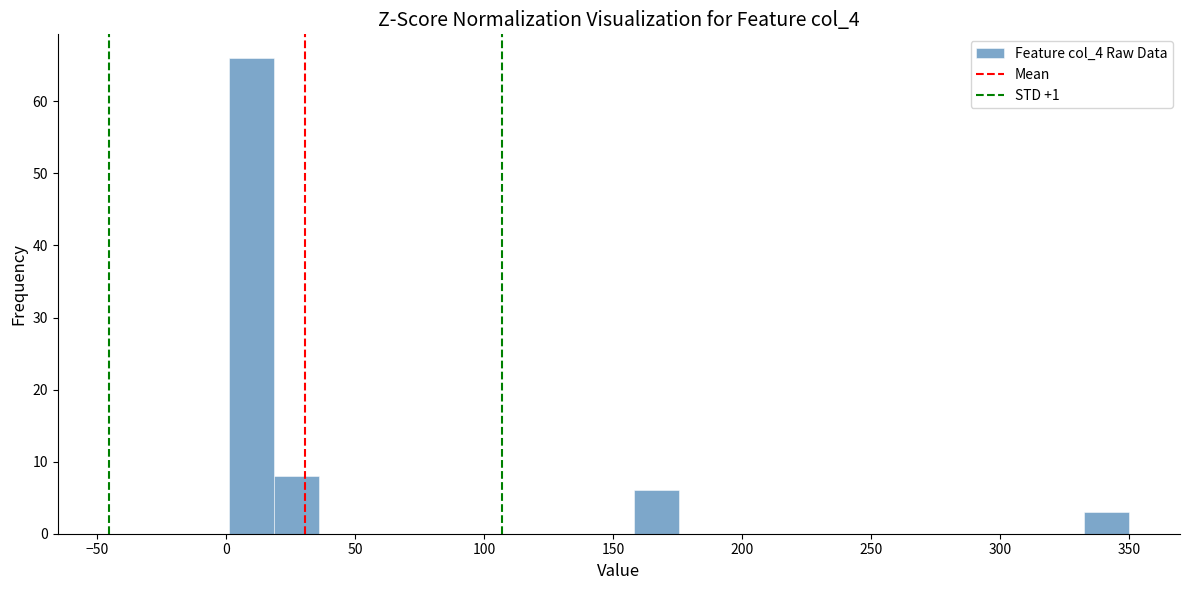

Around what value on the x-axis is the tallest bar? Give the approximate position of its centre, as read against the axis.

10